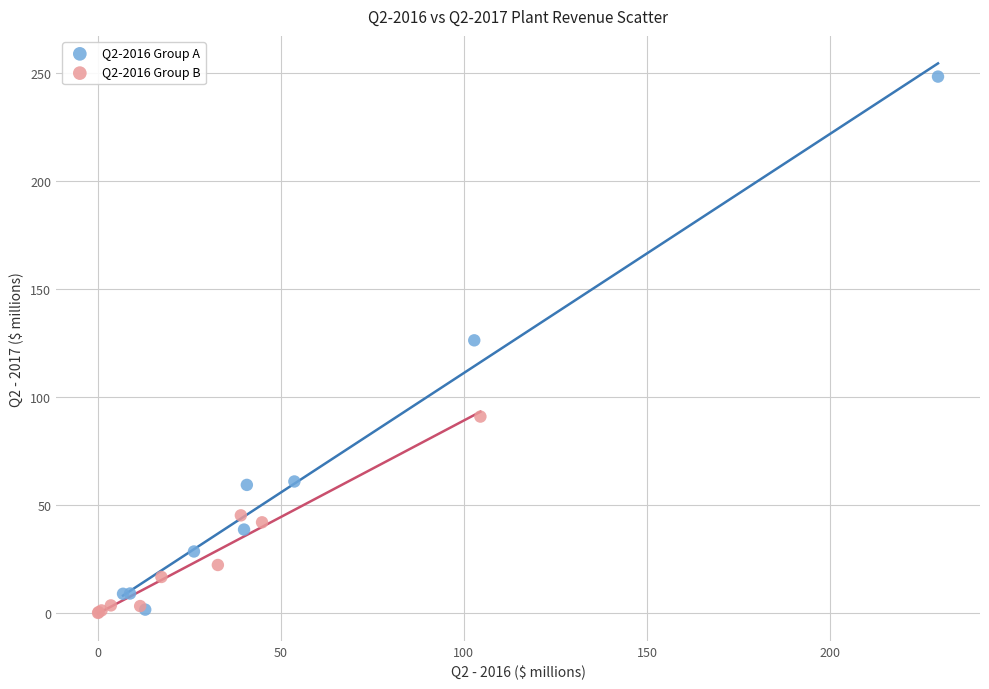

Which series contains the highest Y value?

Q2-2016 Group A